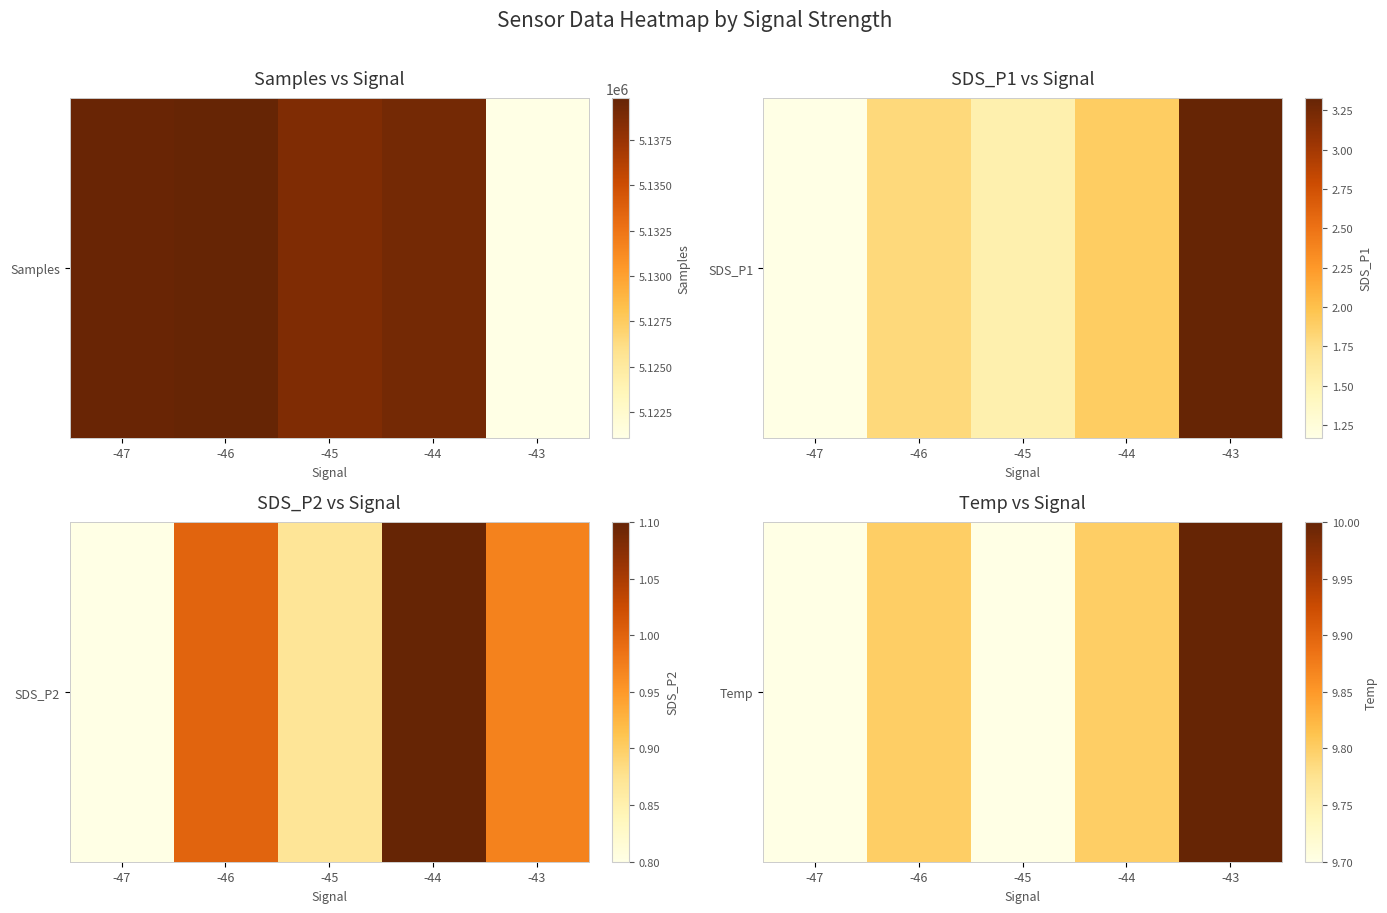

What is the sum of all values?

49.0